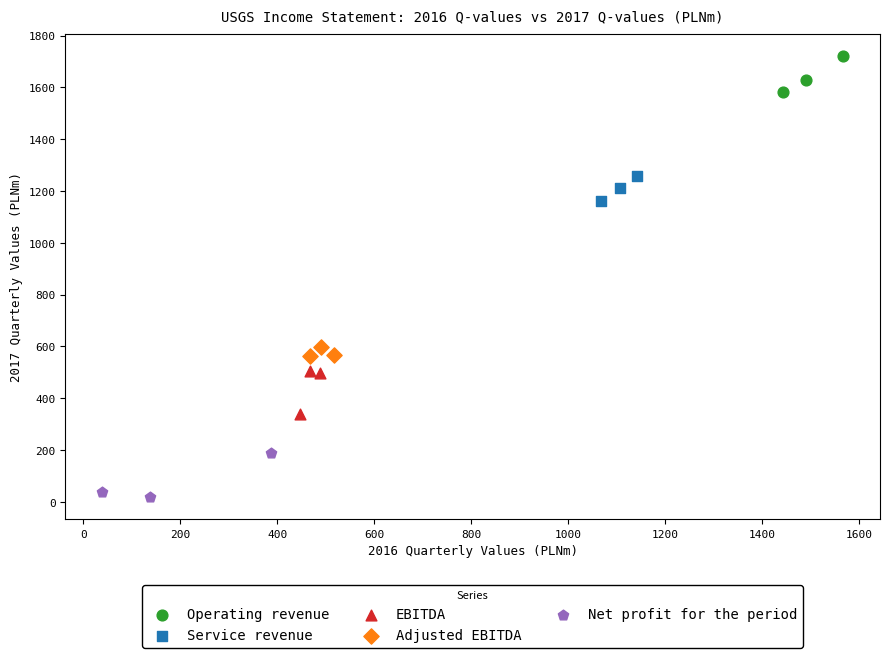

Which series reaches the maximum Y coordinate?

Operating revenue